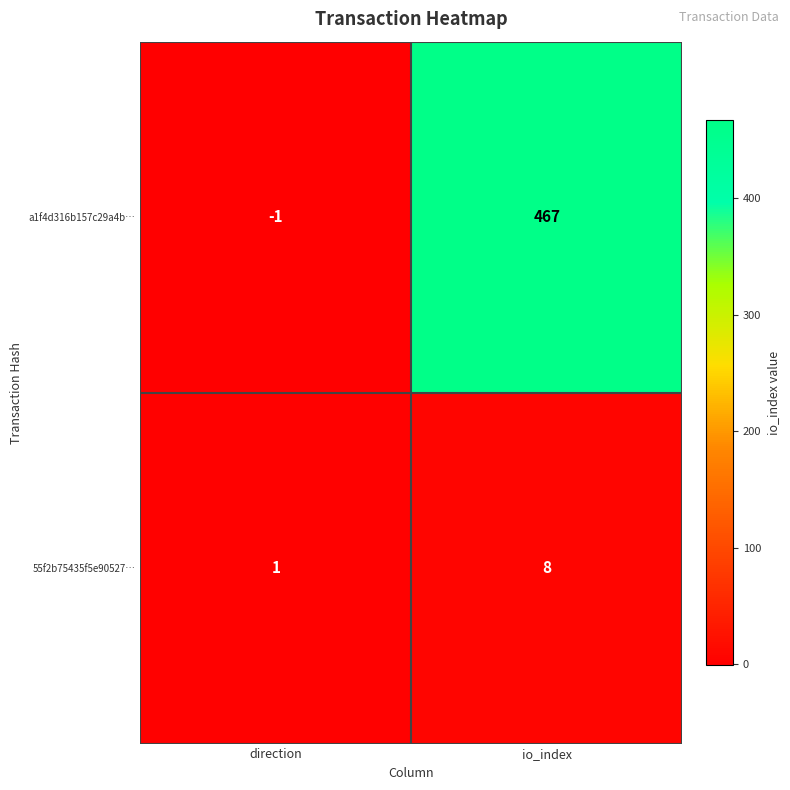

Is it true that 55f2b75435f5e90527… equals 2 at direction?

False